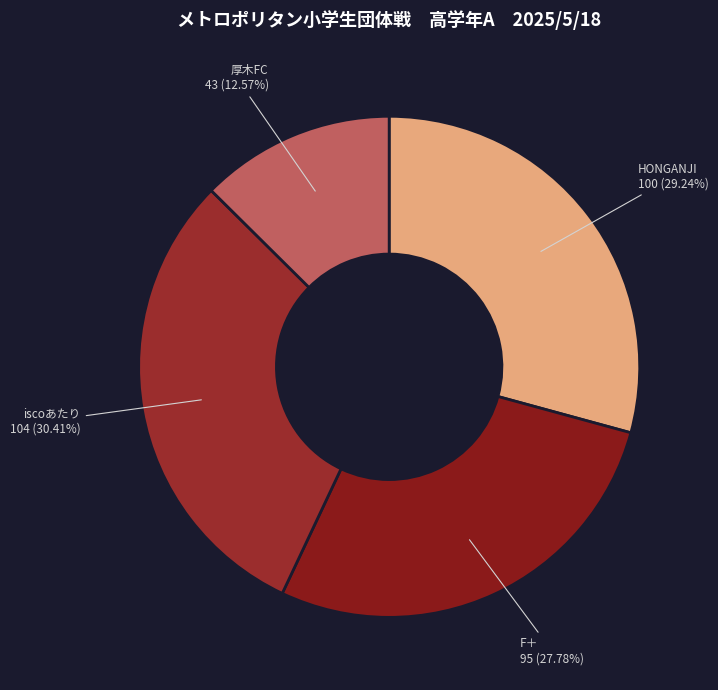

What percentage is the 厚木FC slice, to the nearest percent?

13%